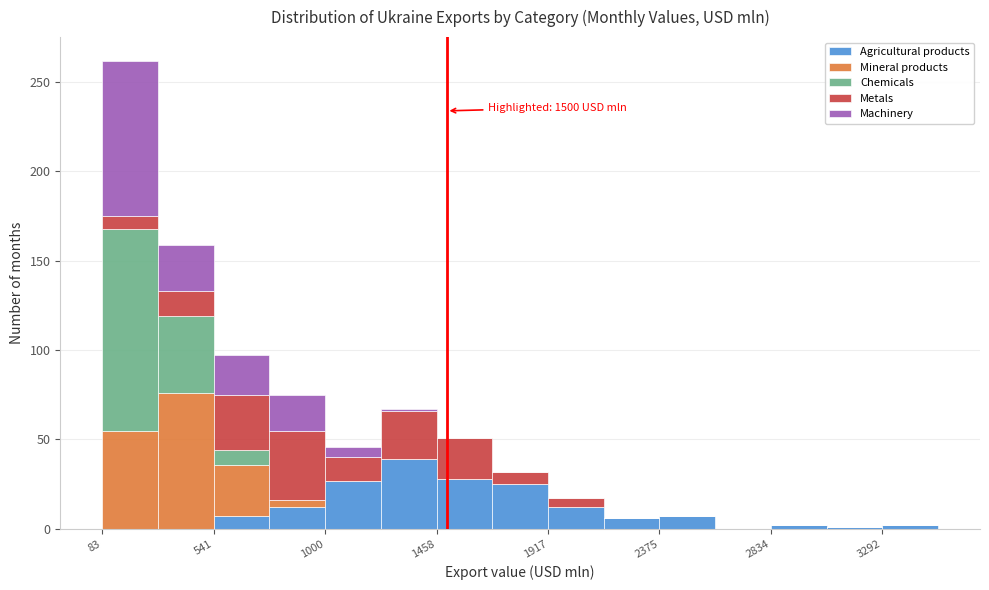

Which range on the x-axis has the tallest stacked bar (by total height)?

100 to 300